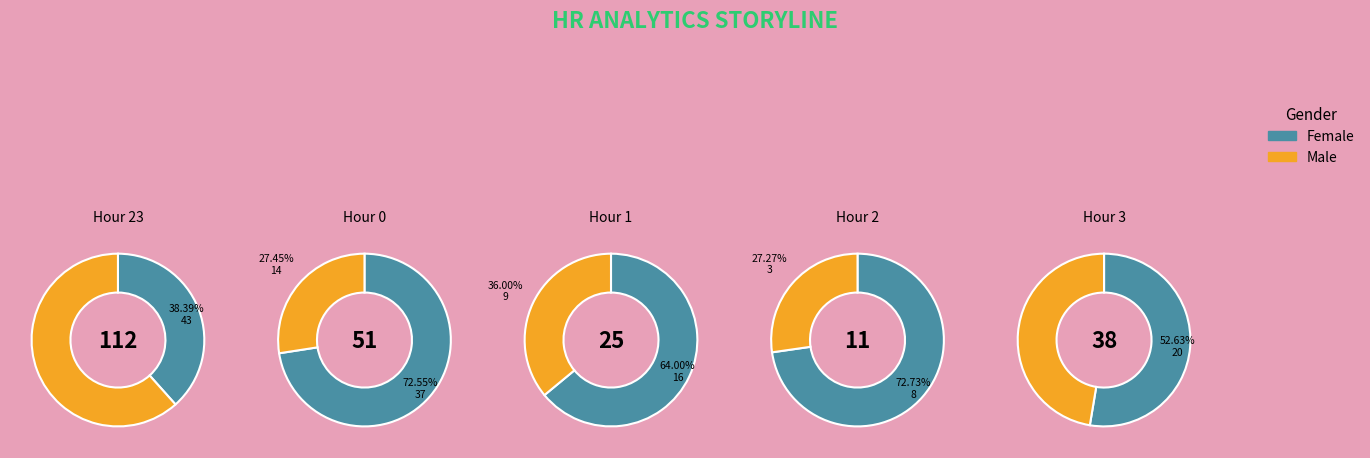

Is 1 the majority of the pie?

No